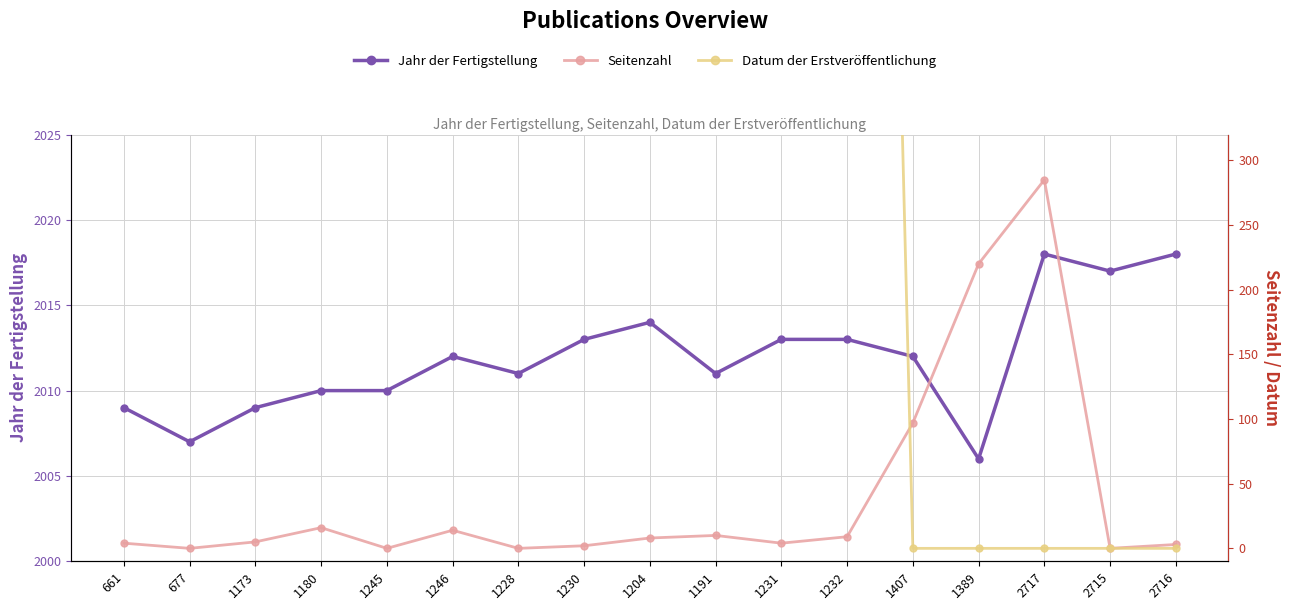

Does the chart have visible grid lines?

Yes